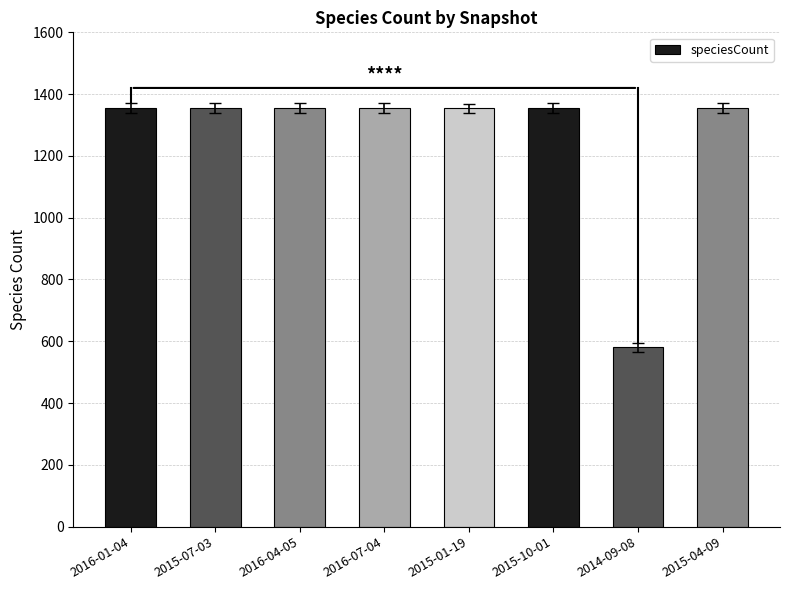

How many bars are there in total?

8